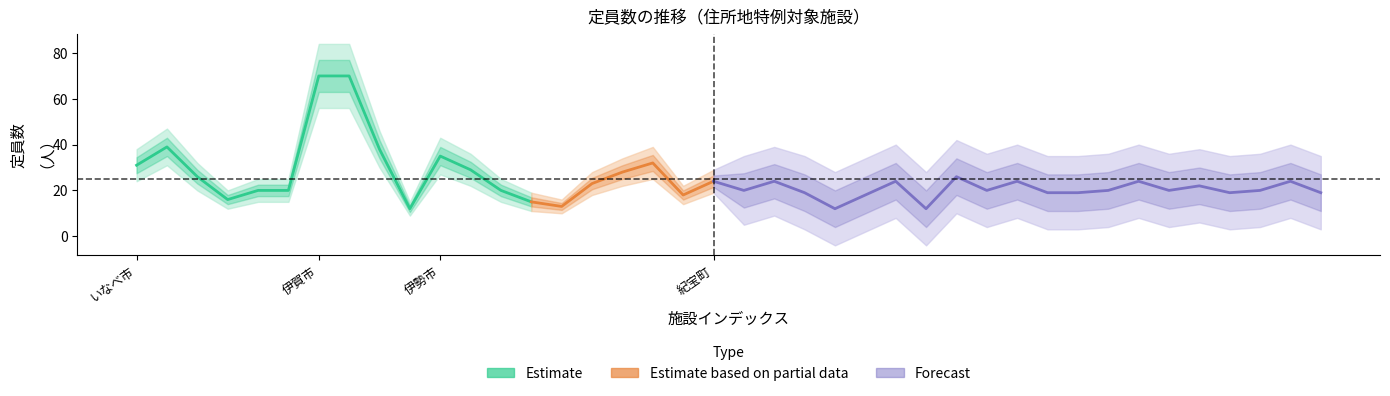

In forecast_lower, how many points are higher than both neighbors (excluding endpoints)?

7